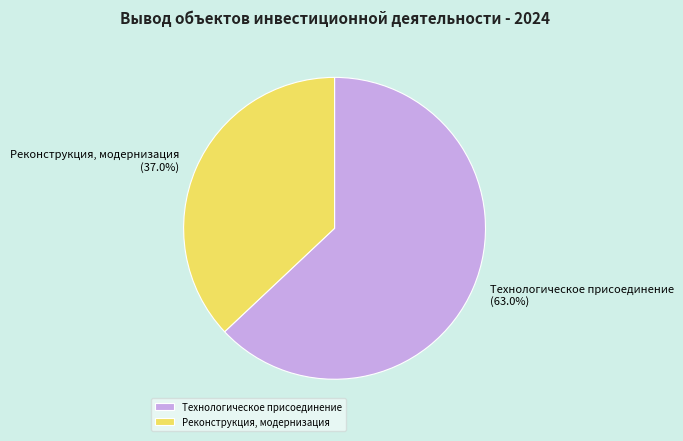

How many slices are in this pie chart?

2